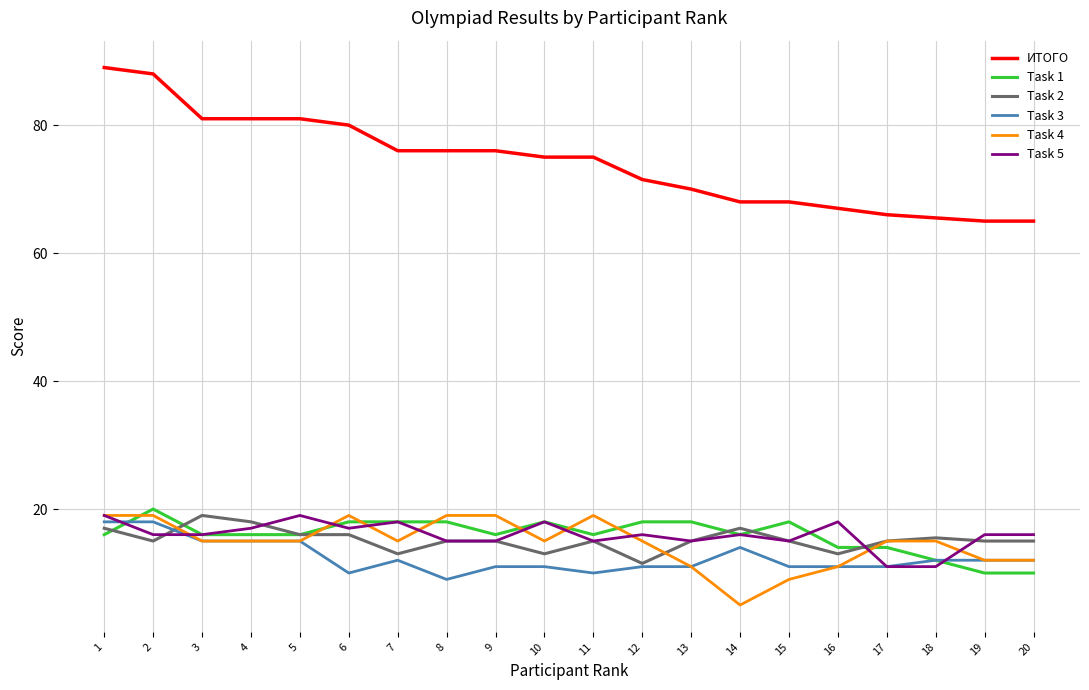

What is the sum of the Task 5 values at 4 and 18?

28.0